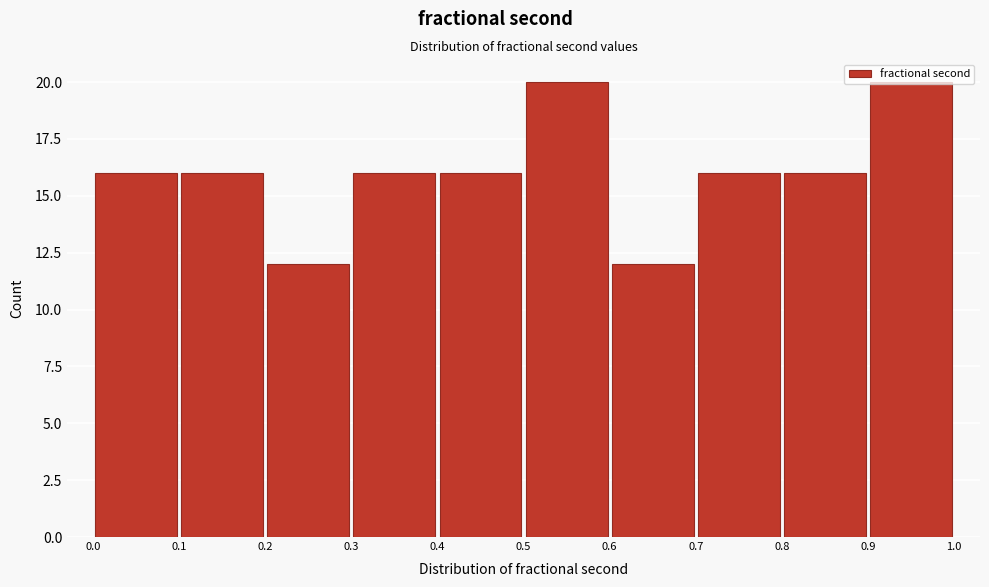

Reading left to right, transcribe this chart: for each bar, give the range it covers on the x-axis and its height. The values are not printed on the chart, so give them approximately, as read against the axis.

0.0 to 0.1: 16
0.1 to 0.2: 16
0.2 to 0.3: 12
0.3 to 0.4: 16
0.4 to 0.5: 16
0.5 to 0.6: 20
0.6 to 0.7: 12
0.7 to 0.8: 16
0.8 to 0.9: 16
0.9 to 1.0: 20